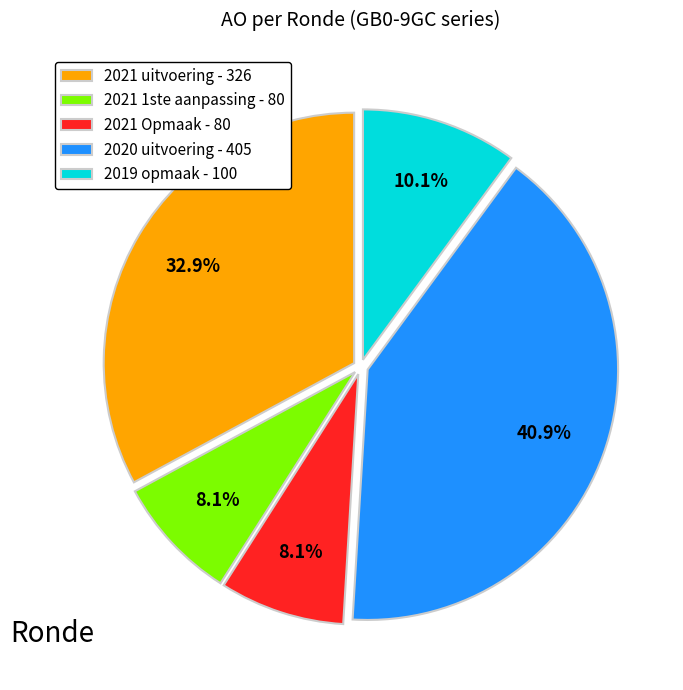

Between 2021 1ste aanpassing - 80 and 2019 opmaak - 100, which is larger?

2019 opmaak - 100